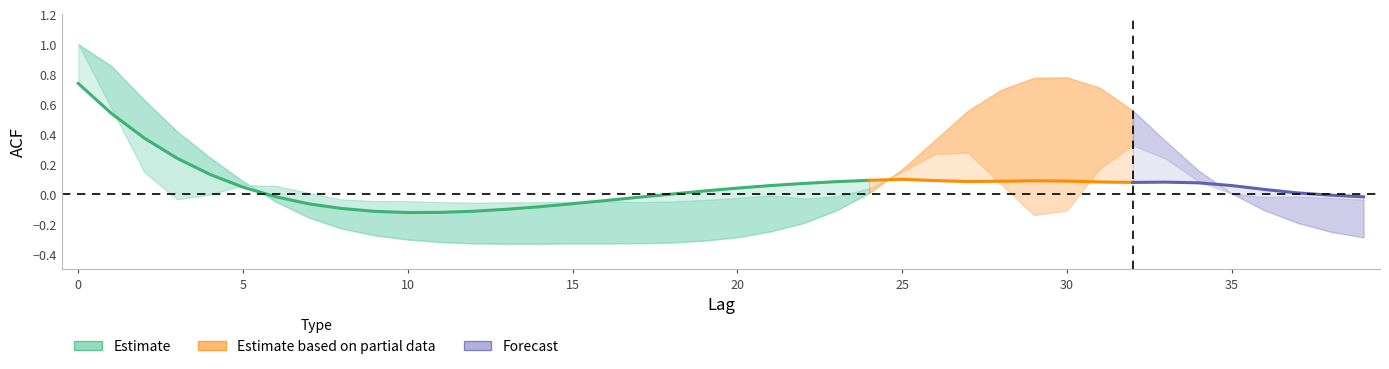

At which label does acf_shown_smooth reach its minimum?

10